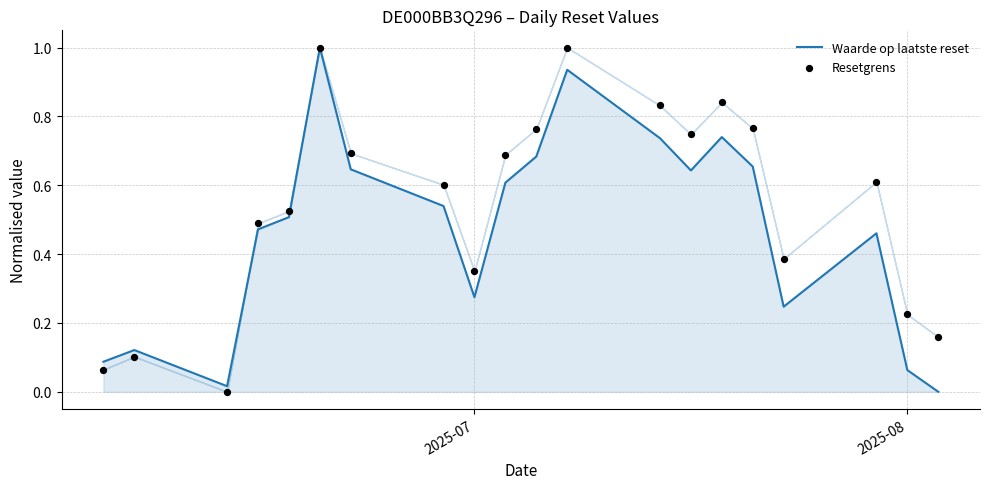

Which series reaches the minimum Y coordinate?

Waarde op laatste reset